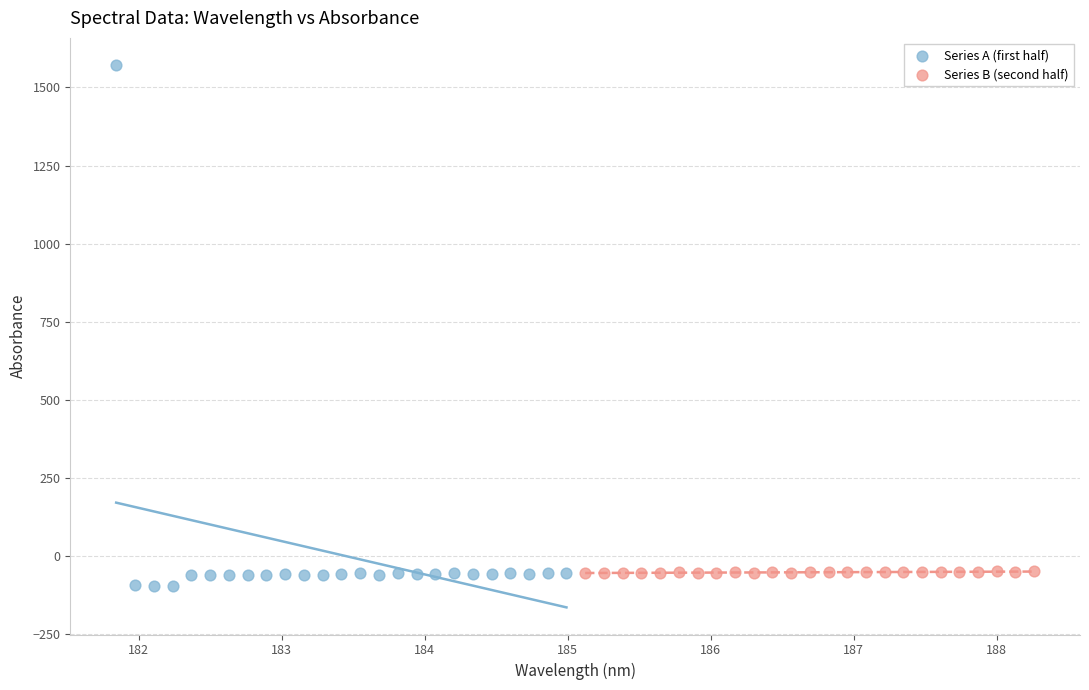

Which series has the largest Y range (max minus min)?

Series A (first half)